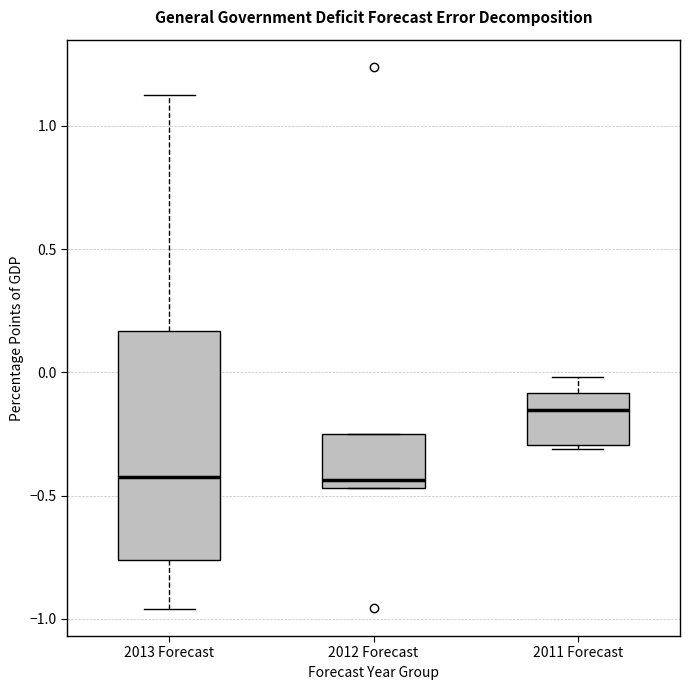

Where is the upper edge of the box for 2011 Forecast on the y-axis? The values are not printed on the chart, so give them approximately, as read against the axis.

-0.10